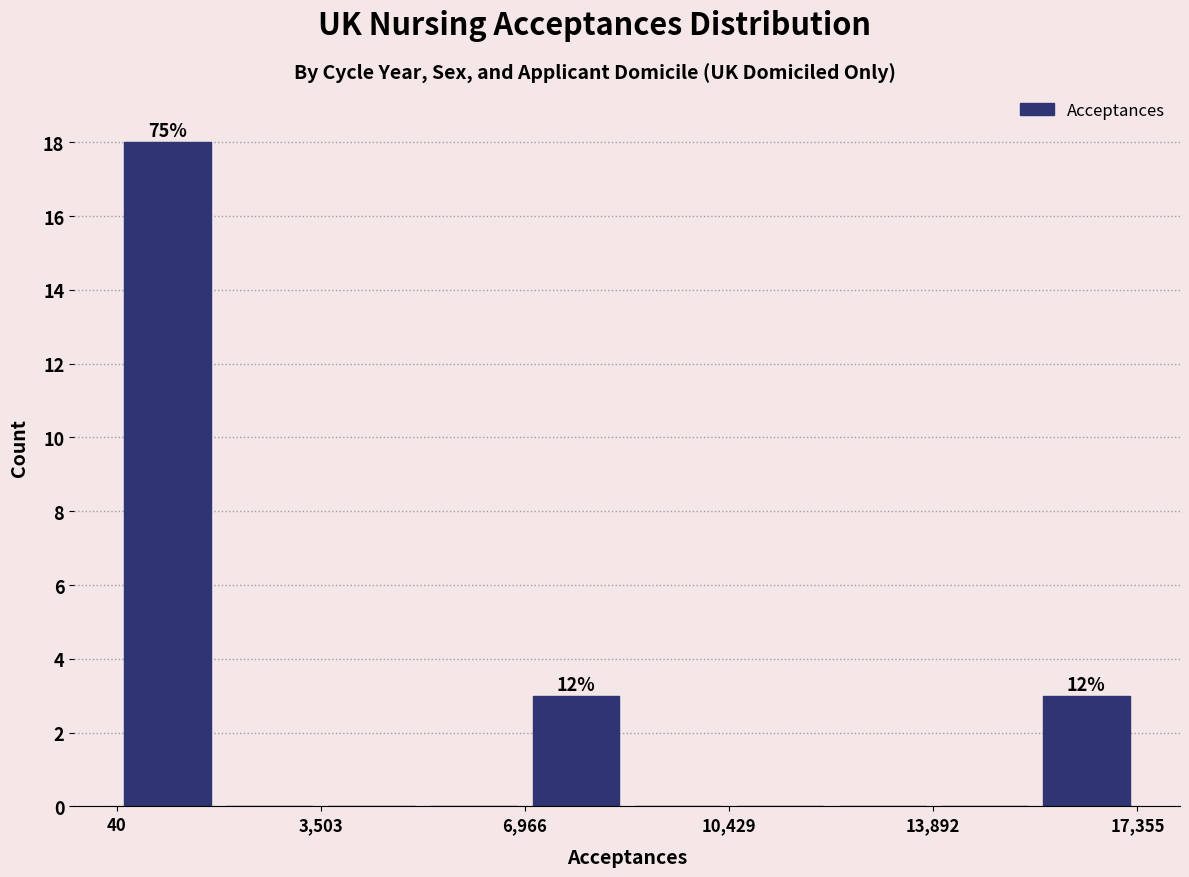

Around what value on the x-axis is the tallest bar? Give the approximate position of its centre, as read against the axis.

1000